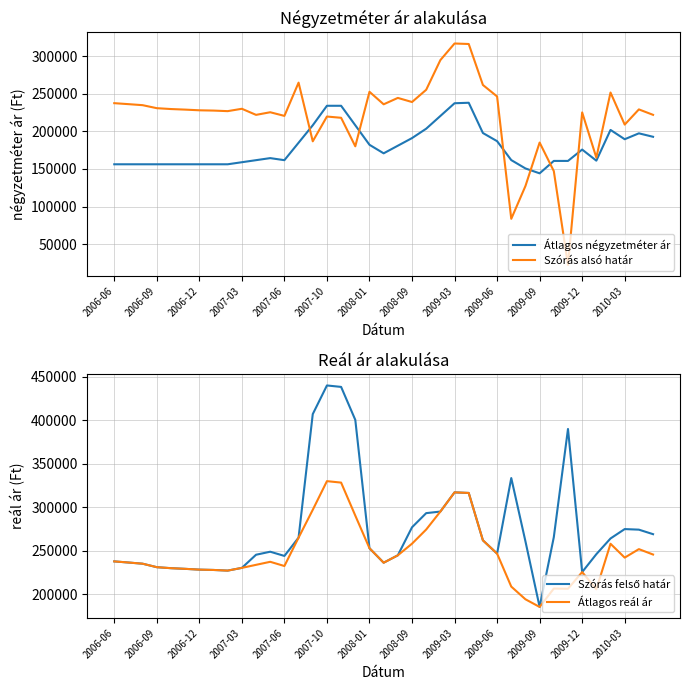

Is it true that Átlagos négyzetméter ár equals 170833 at 19?

True